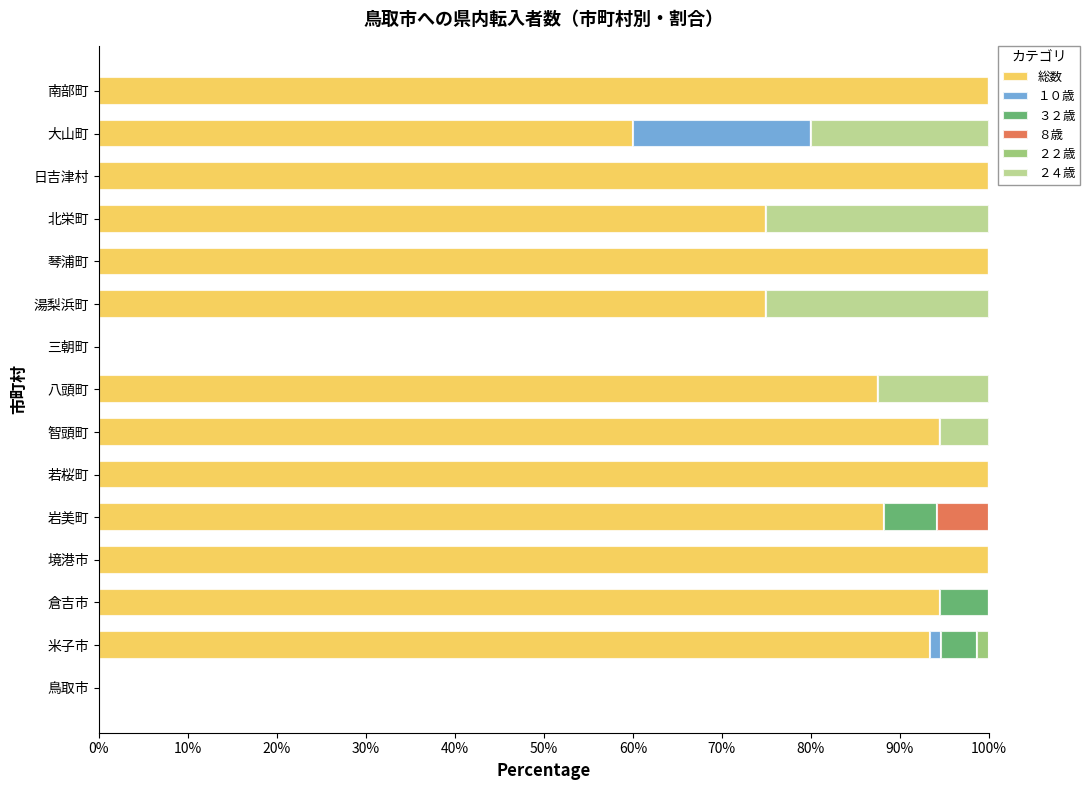

What are all the series names shown in the legend?

総数, １０歳, ３２歳, ８歳, ２２歳, ２４歳